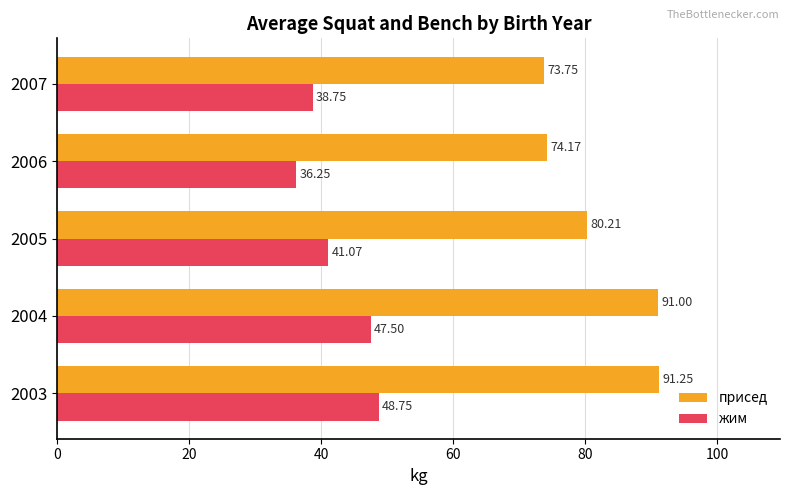

Which series has the widest spread of values?

присед